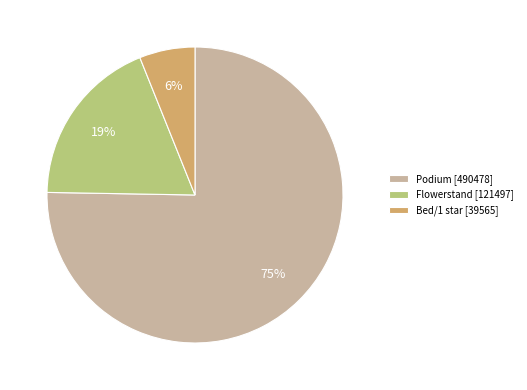

To the nearest percent, what portion does Podium represent?

75%